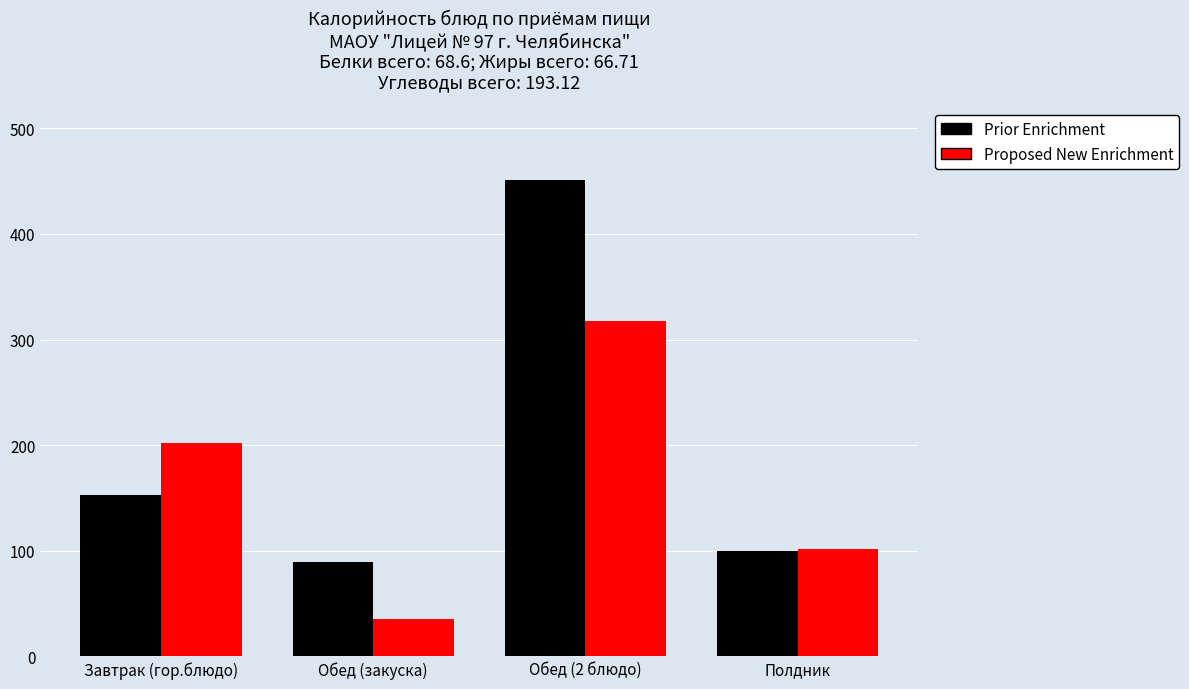

Does the chart contain any negative values?

No